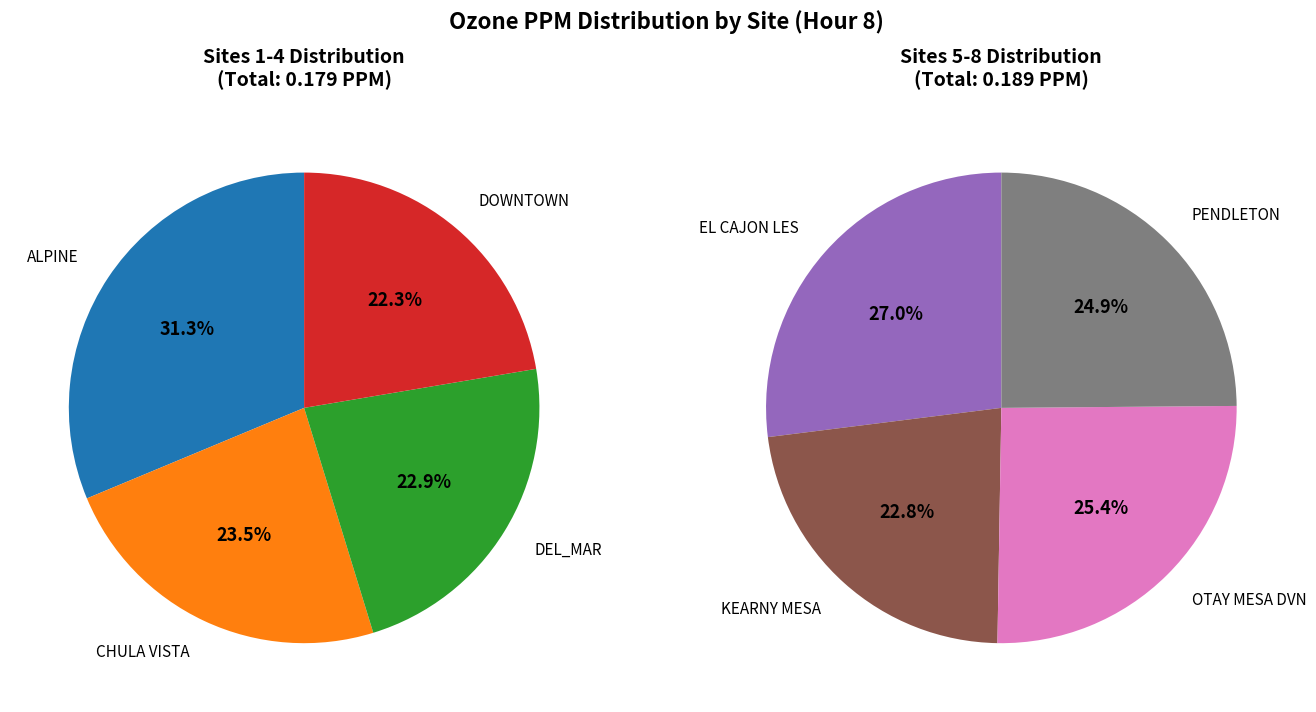

True or false: PENDLETON accounts for 13% of the total.

True